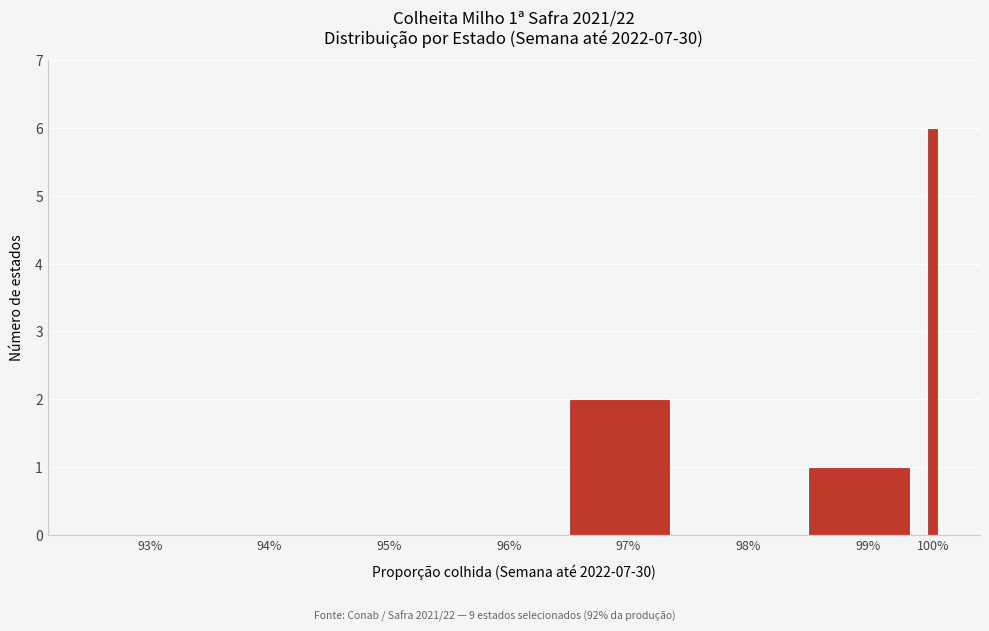

Reading left to right, list all the values displayed in this chart.

93%=0	94%=0	95%=0	96%=0	97%=2	98%=0	99%=1	100%=6